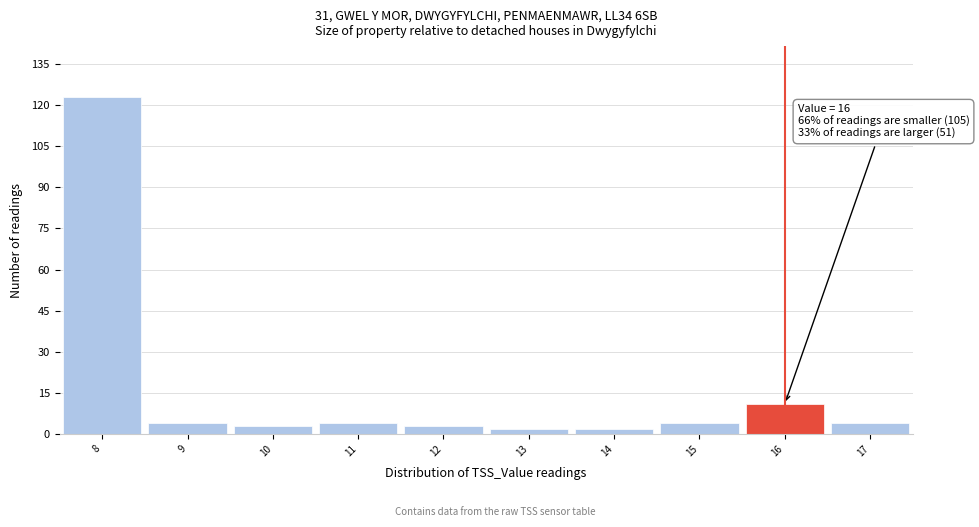

Over which range of the x-axis is the bar tallest?

7.5 to 8.5